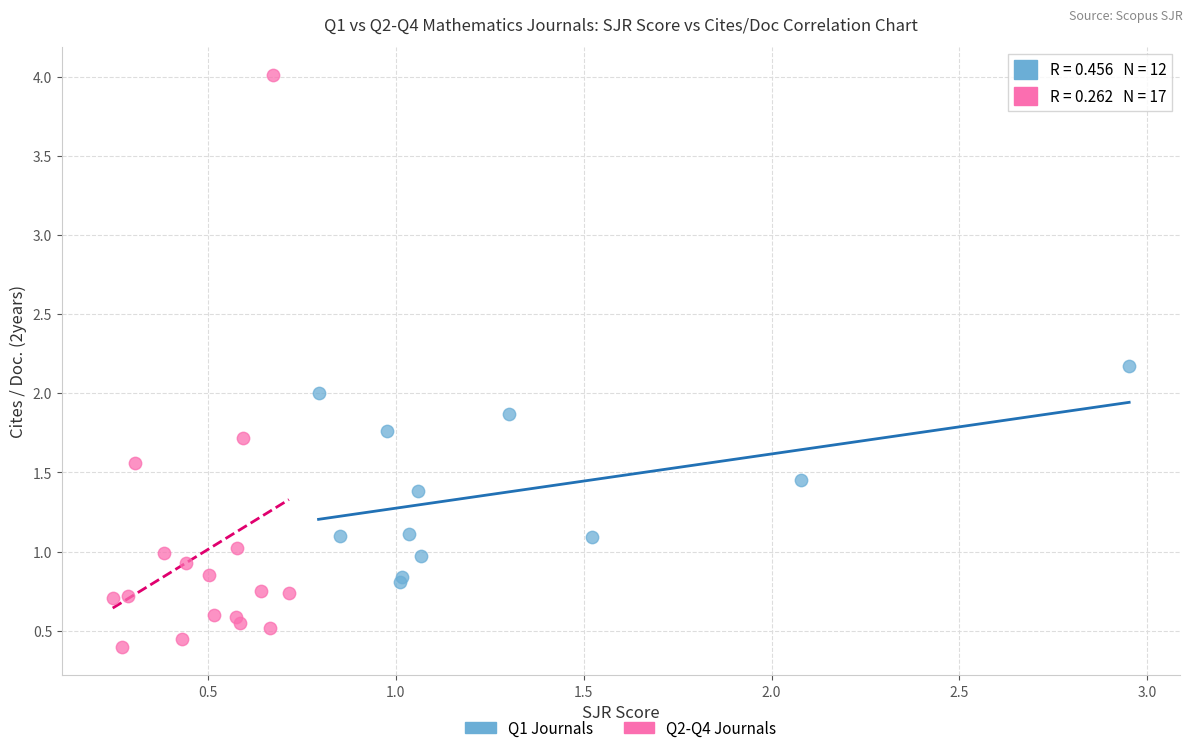

Which series contains the lowest Y value?

Q2-Q4 Journals